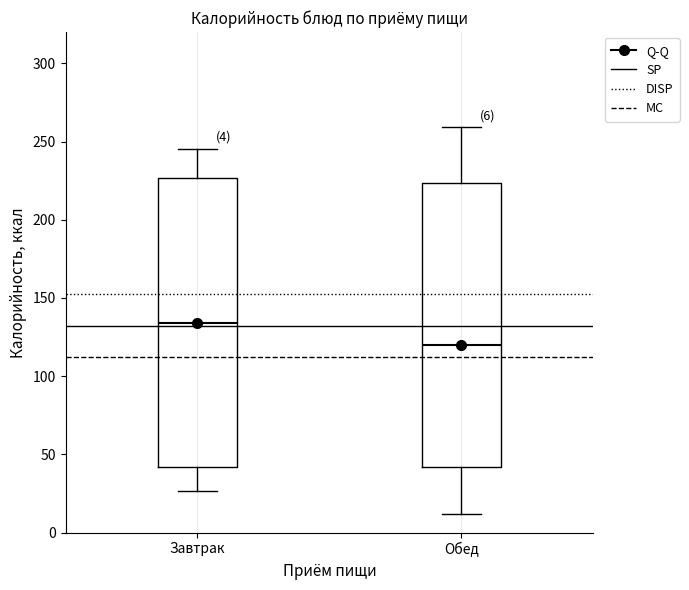

Which box's median line is the highest?

Завтрак